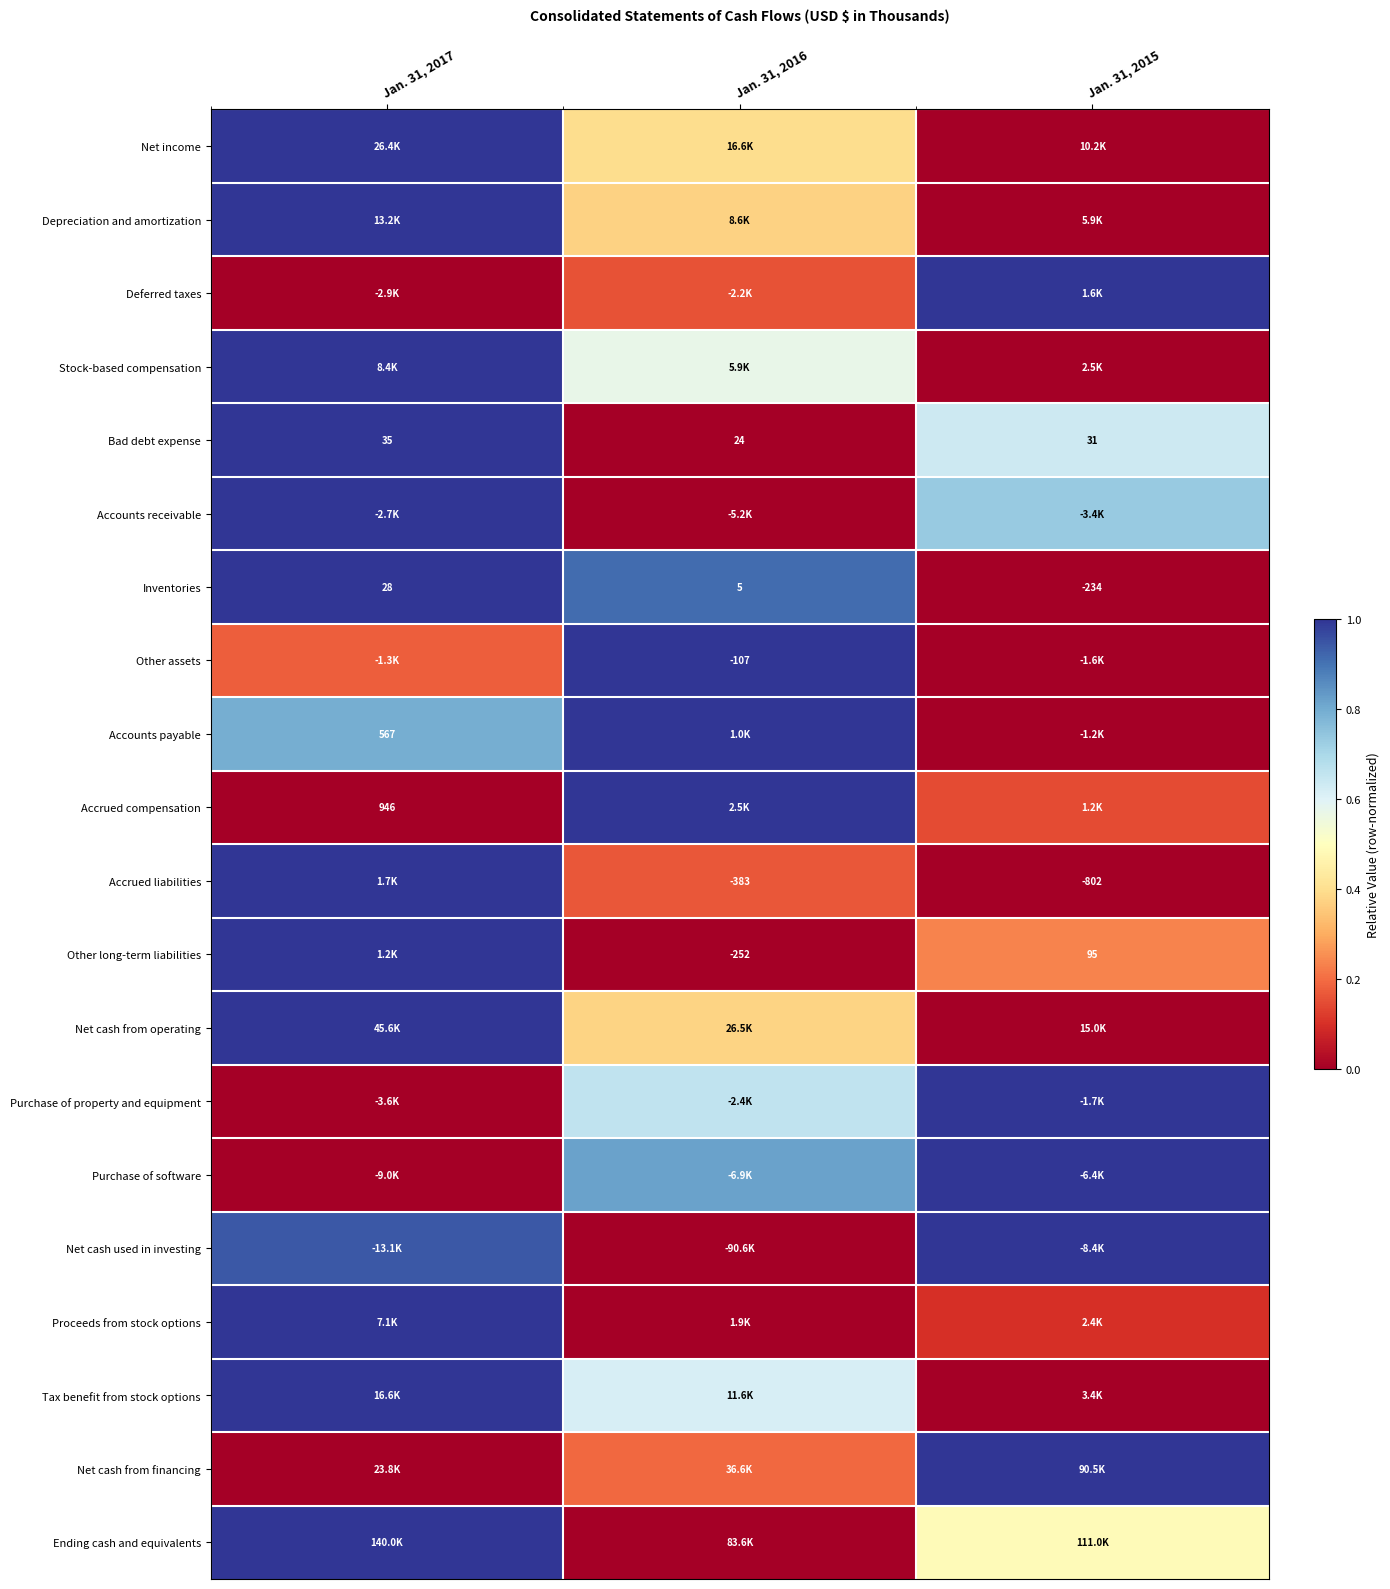

The value of Proceeds from stock options at Jan. 31, 2016 is 0.0. True or false?

True